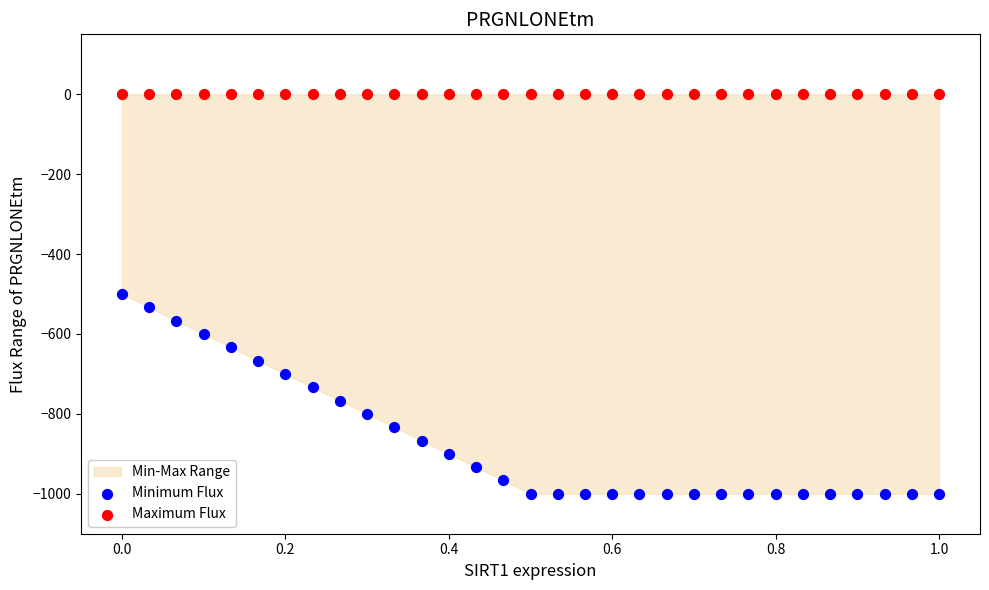

Which series reaches the maximum Y coordinate?

Maximum Flux